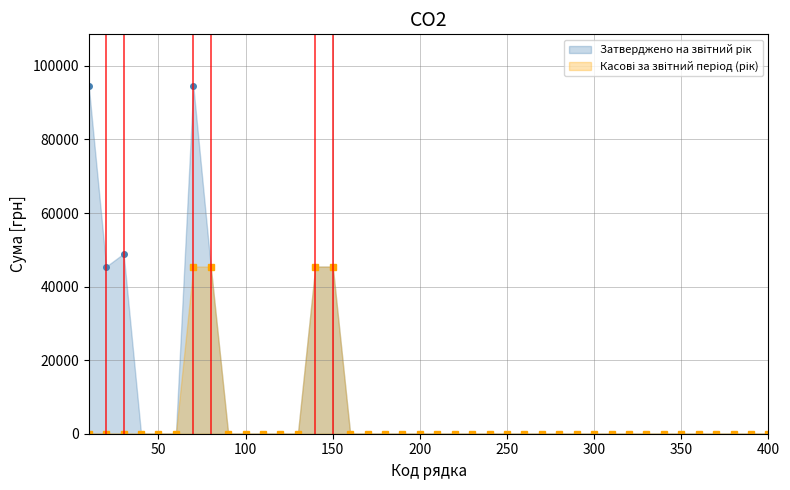

List the series in order of their overall mean, lowest first.

Касові за звітний період (рік), Затверджено на звітний рік